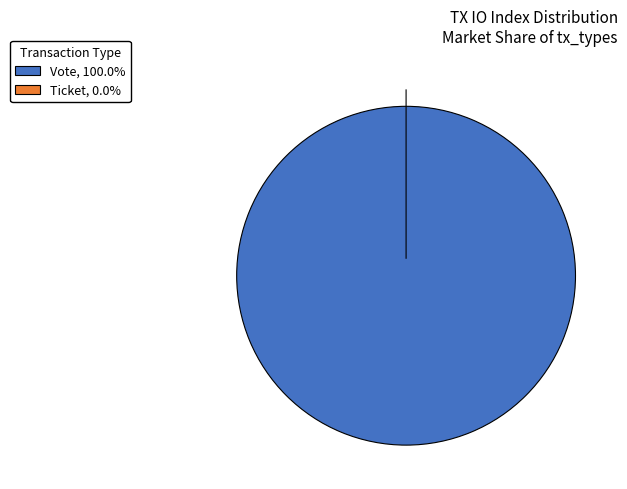

To the nearest percent, what is the difference between the largest and smallest slice percentages?

100%